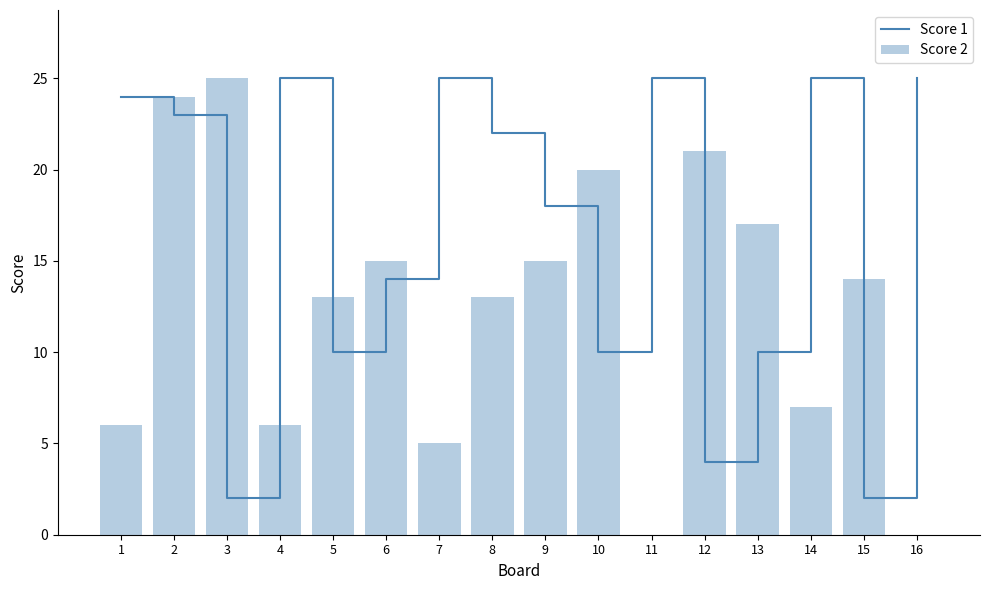

Are the bars grouped side by side (vs. stacked)?

Yes